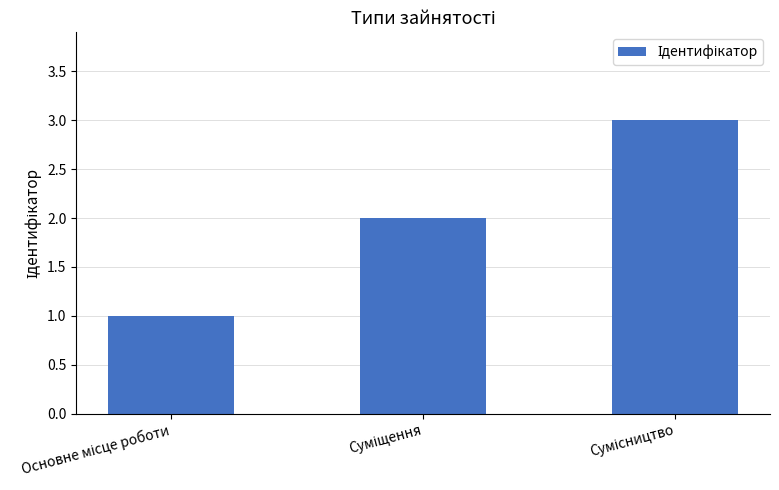

What is the sum of all values?

6